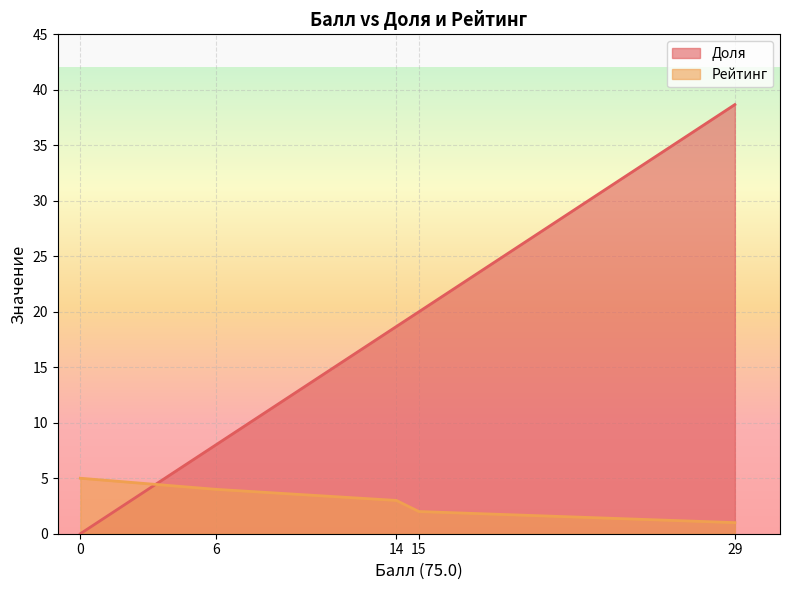

Between 0 and 29, which is larger?

29